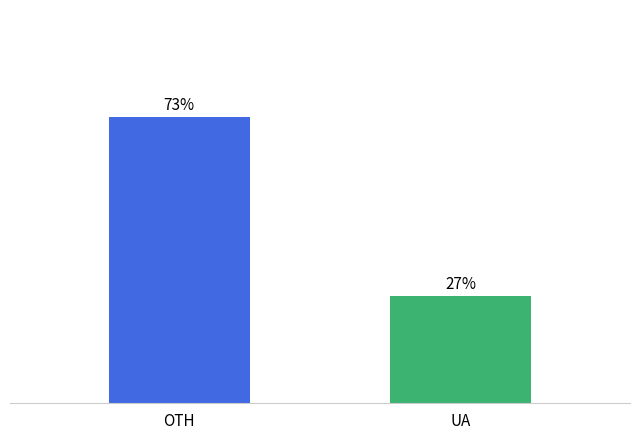

What is the label of the 1st bar from the left?

OTH